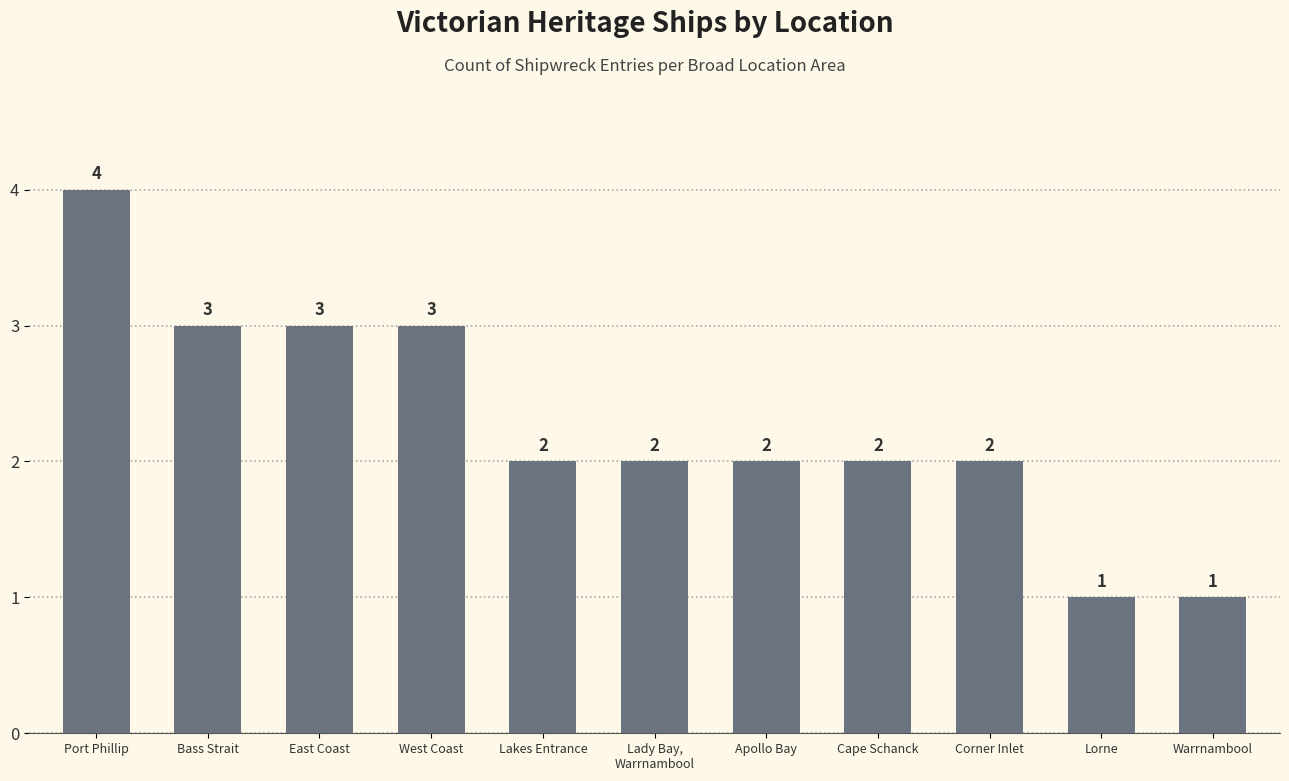

The value at Port Phillip is 2. True or false?

False